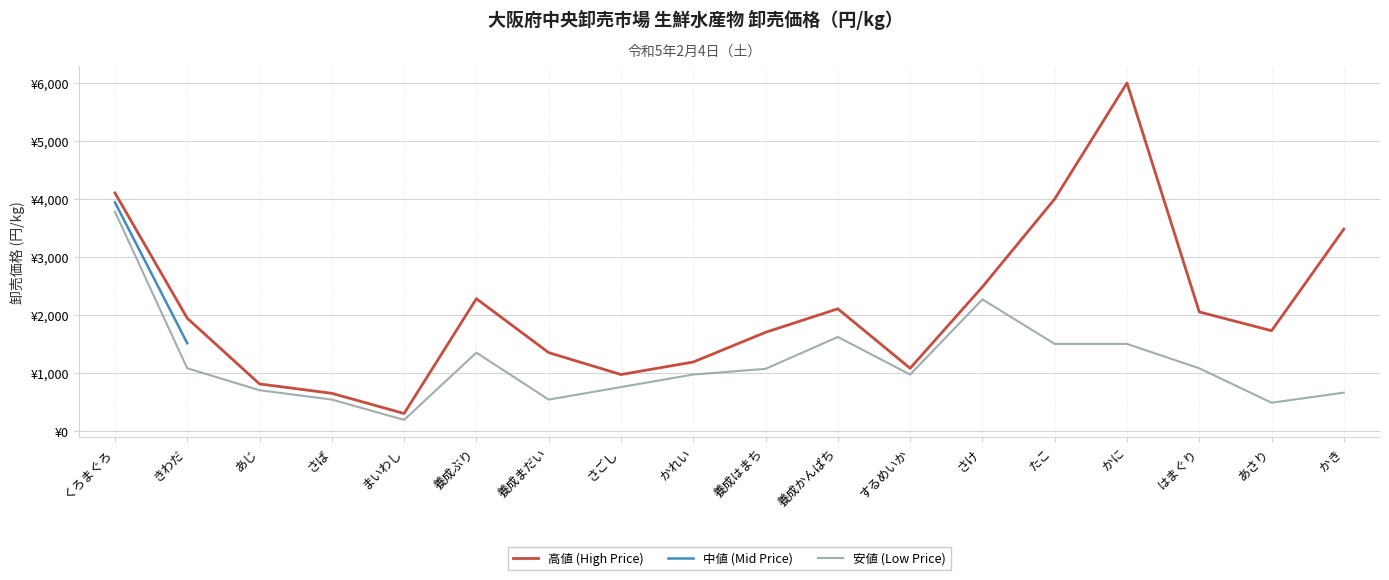

How many positive values does the 中値 (Mid Price) series have?

2